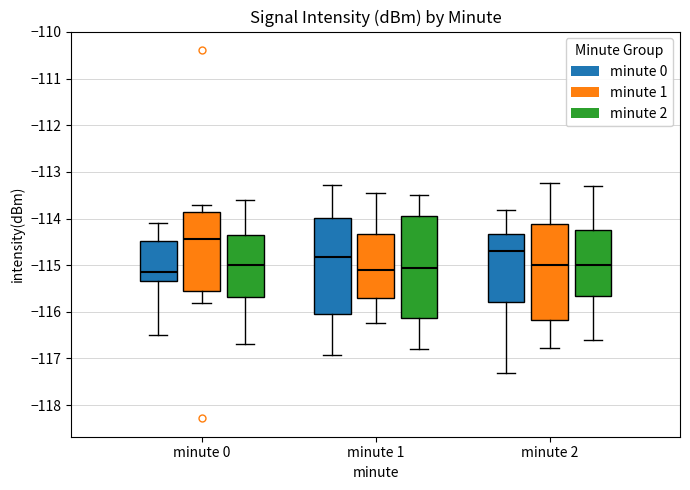

Where is the lower edge of the box for minute 2 (minute 1) on the y-axis? The values are not printed on the chart, so give them approximately, as read against the axis.

-116.2